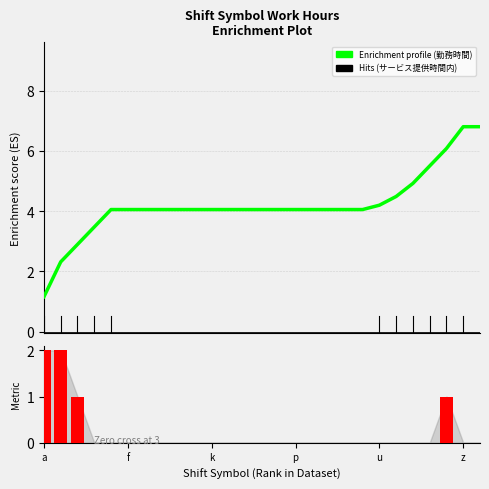

The value of Ranking metric scores at 13 is 0.0. True or false?

True